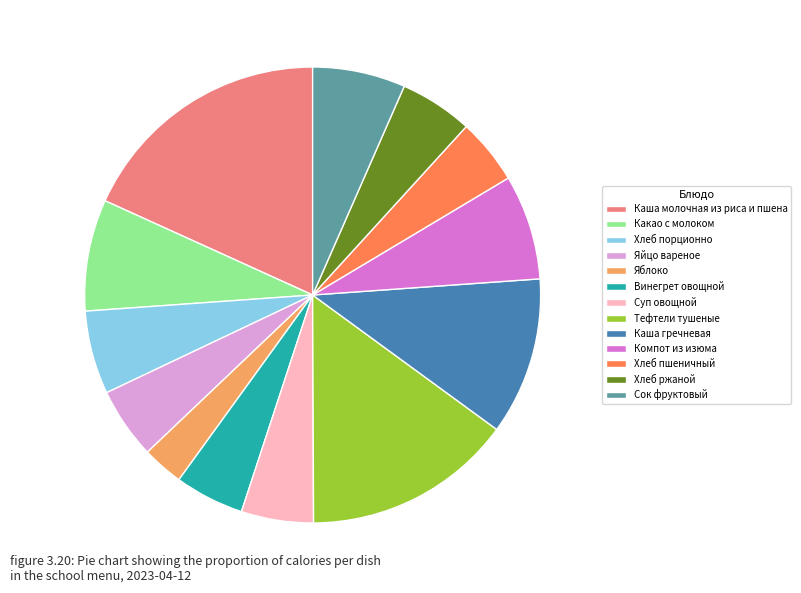

The Суп овощной slice represents 15% of the pie. True or false?

False